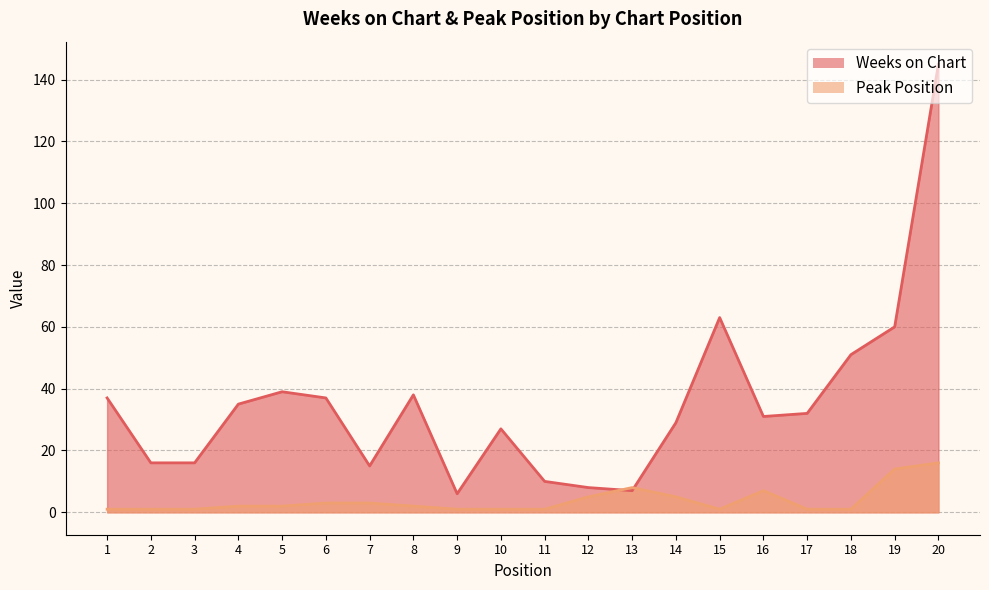

How many interior local peaks does the Peak Position series have?

2